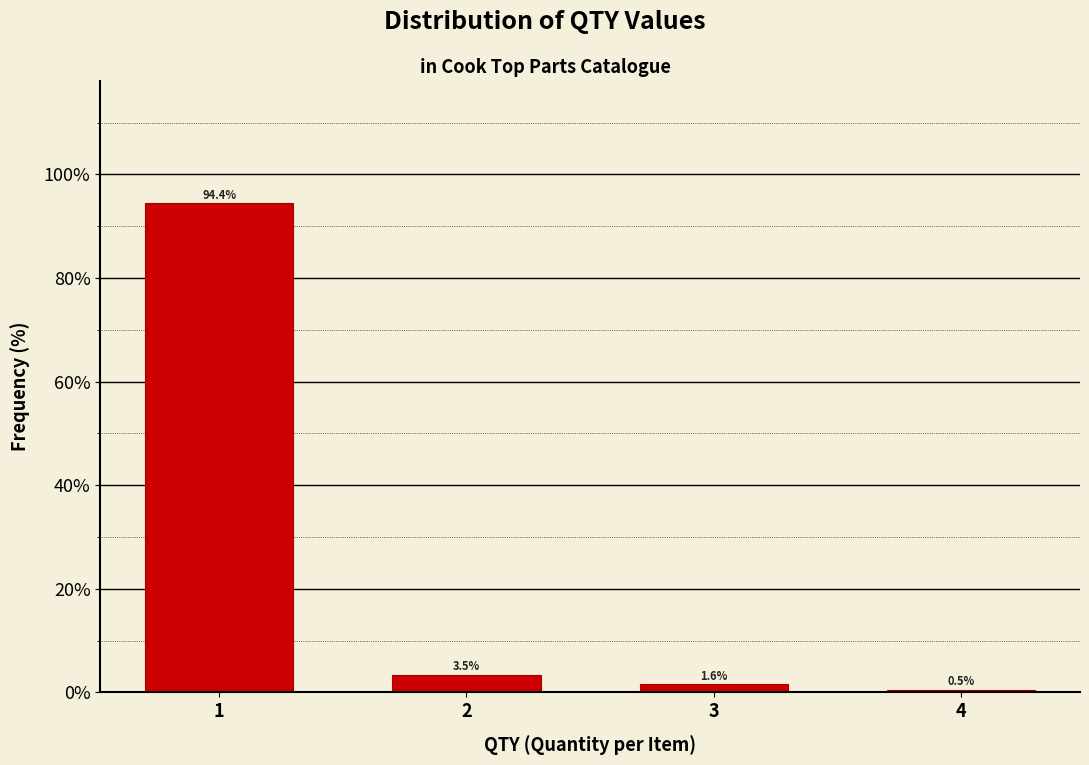

Reading left to right, what are all the values shown in this chart?

94.4	3.5	1.6	0.5